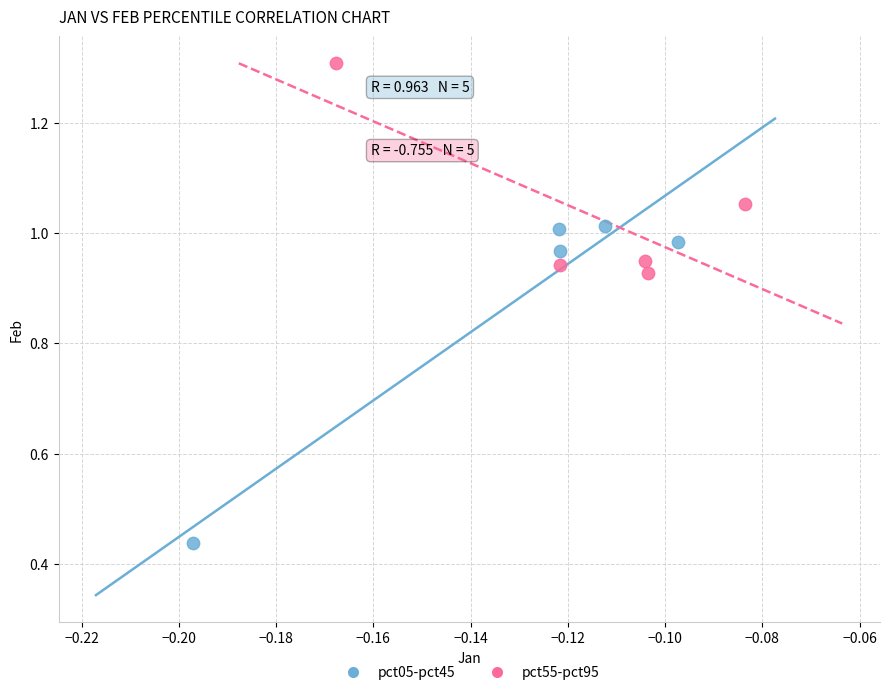

Which series reaches the minimum Y coordinate?

pct05-pct45